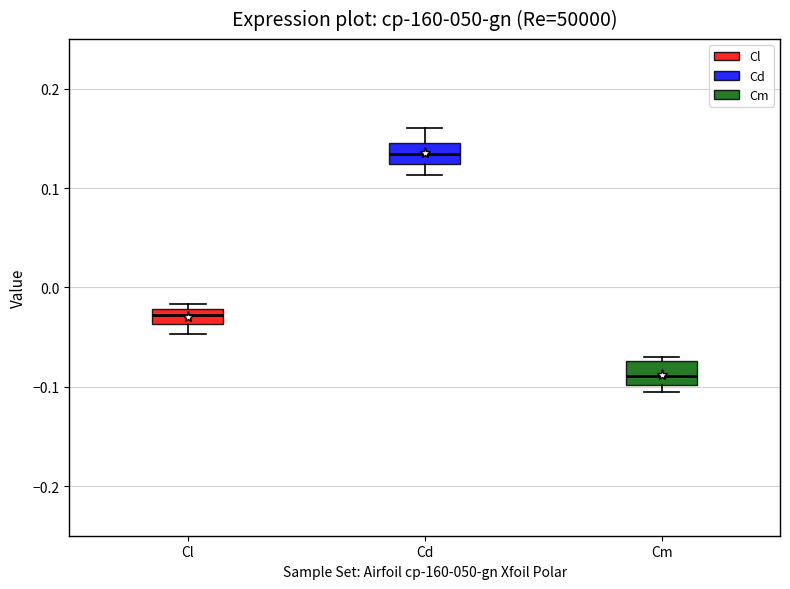

Which box has the lowest median line?

Cm